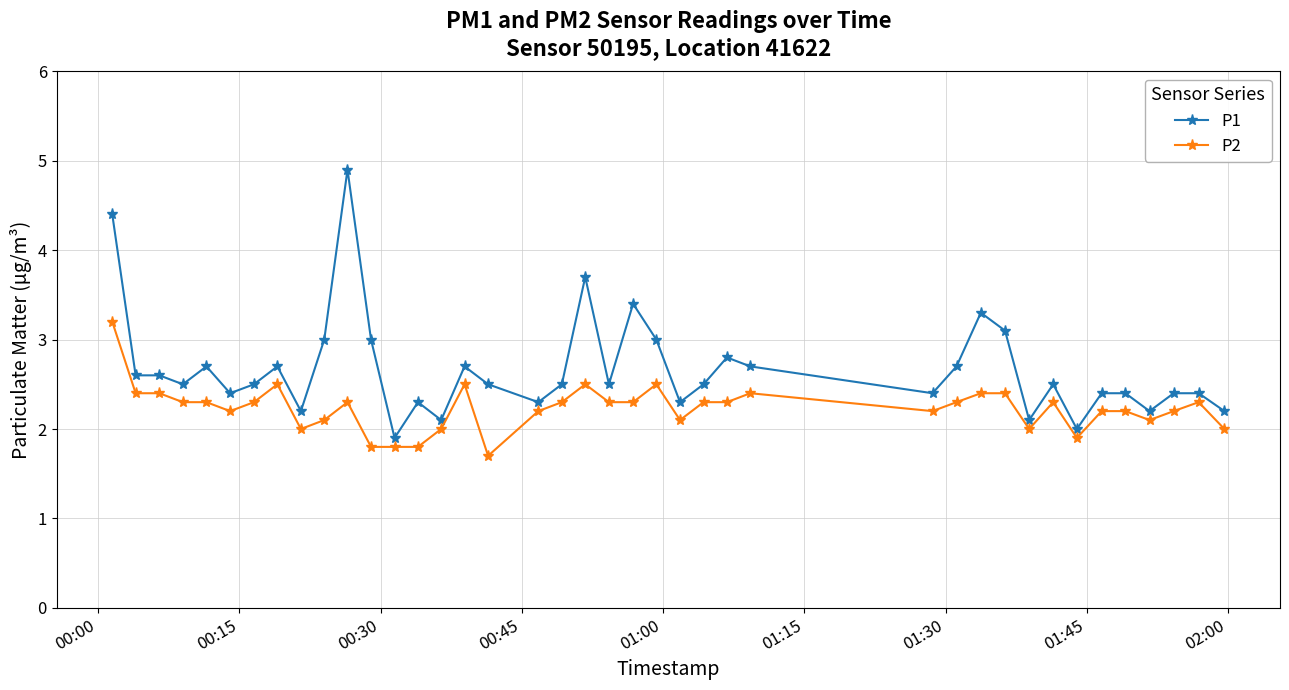

True or false: P2 and P1 intersect in this chart.

False